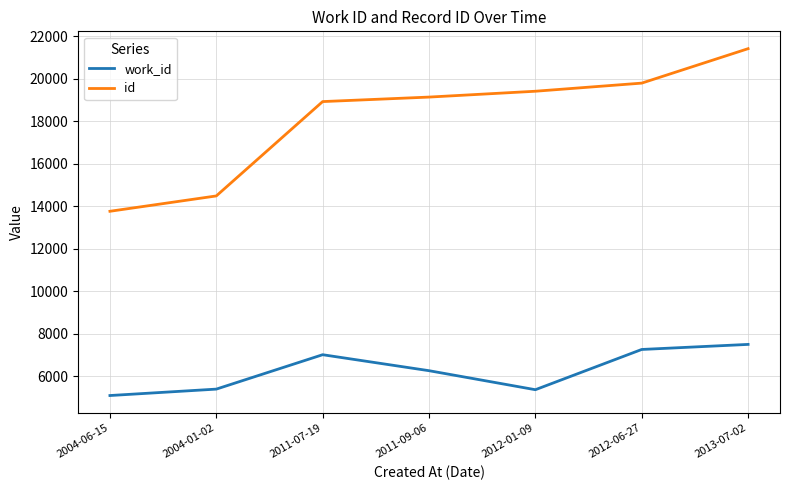

What is the difference between the maximum and minimum values in the id series?

7652